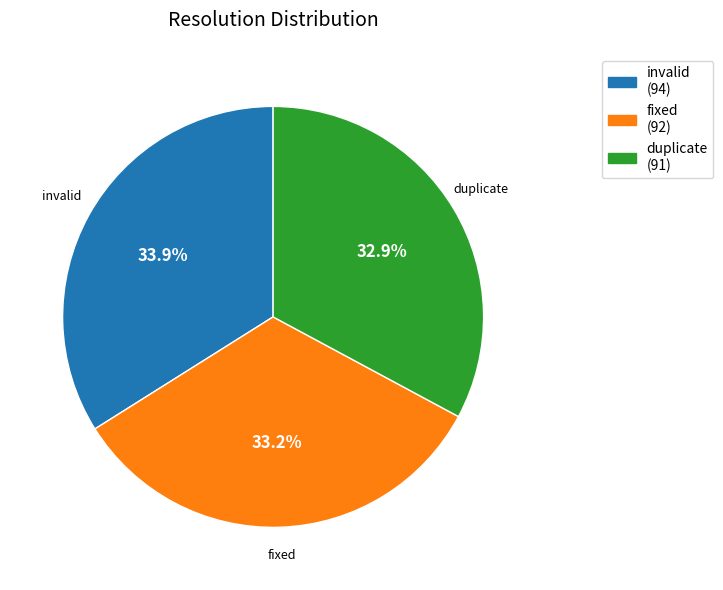

To the nearest percent, what is the difference between the largest and smallest slice percentages?

1%